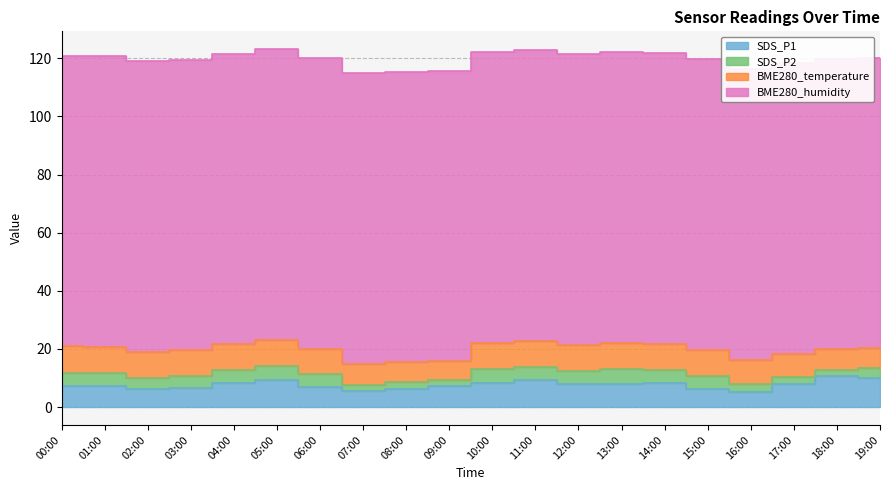

Reading right to left, transcribe all the data shown in this chart.

SDS_P1: 9.9	10.6	8.0	5.1	6.4	8.2	7.8	8.0	9.2	8.4	7.2	6.2	5.5	7.0	9.2	8.3	6.5	6.2	7.3	7.3
SDS_P2: 3.6	2.1	2.5	2.7	4.4	4.7	5.3	4.5	4.7	4.7	2.0	2.4	2.1	4.4	5.1	4.4	4.2	3.9	4.5	4.6
BME280_temperature: 6.6	7.3	7.8	8.4	8.9	8.9	8.9	8.9	8.9	9.0	6.5	6.8	7.4	8.7	8.9	8.8	8.9	8.9	8.9	9.0
BME280_humidity: 100.0	100.0	100.0	100.0	100.0	100.0	100.0	100.0	100.0	100.0	100.0	100.0	100.0	100.0	100.0	100.0	100.0	100.0	100.0	100.0